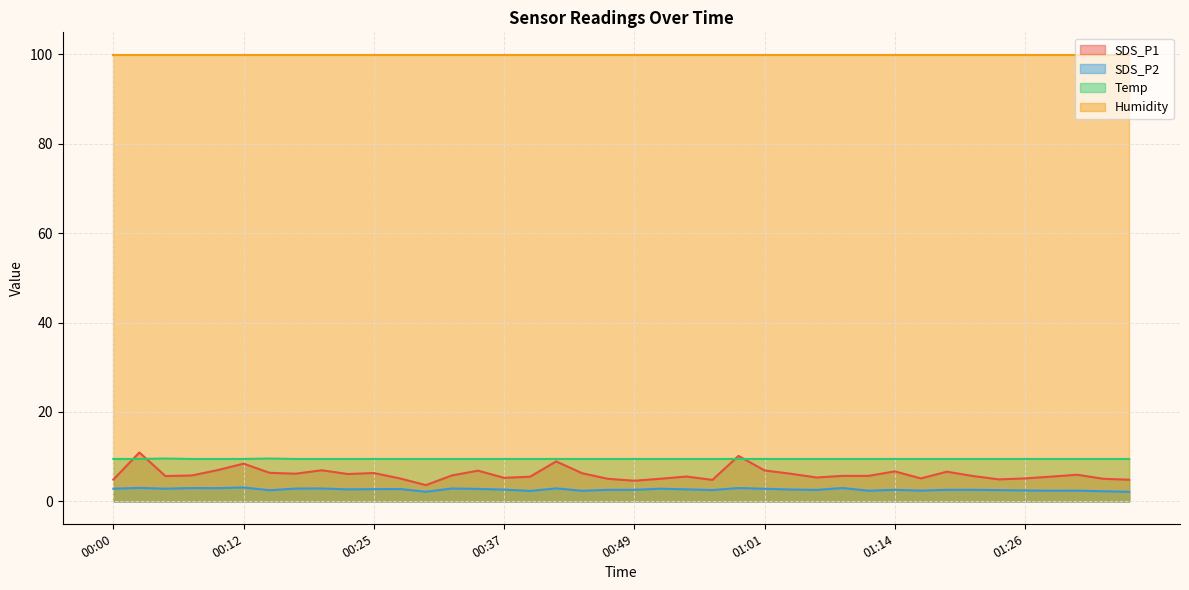

What position from the left is 00:35?

15